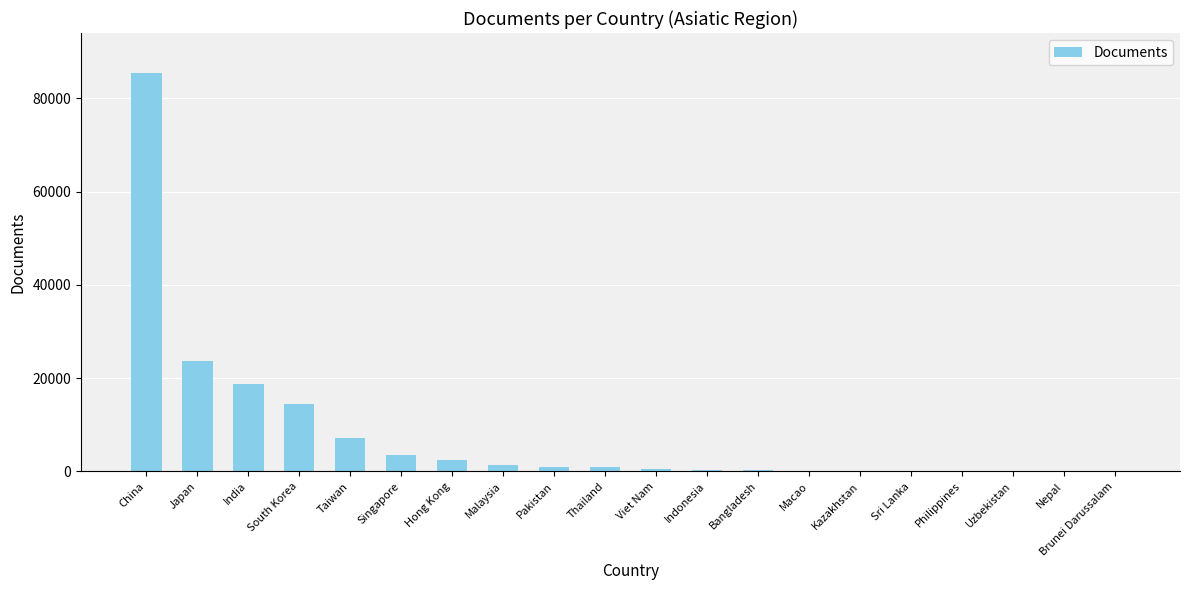

What is the greatest value displayed?

85469